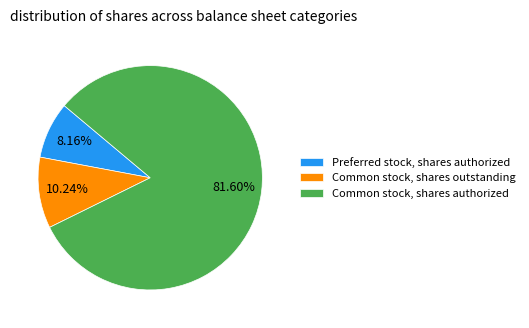

To the nearest percent, what is the difference between the Preferred stock, shares authorized and Common stock, shares outstanding slice percentages?

2%